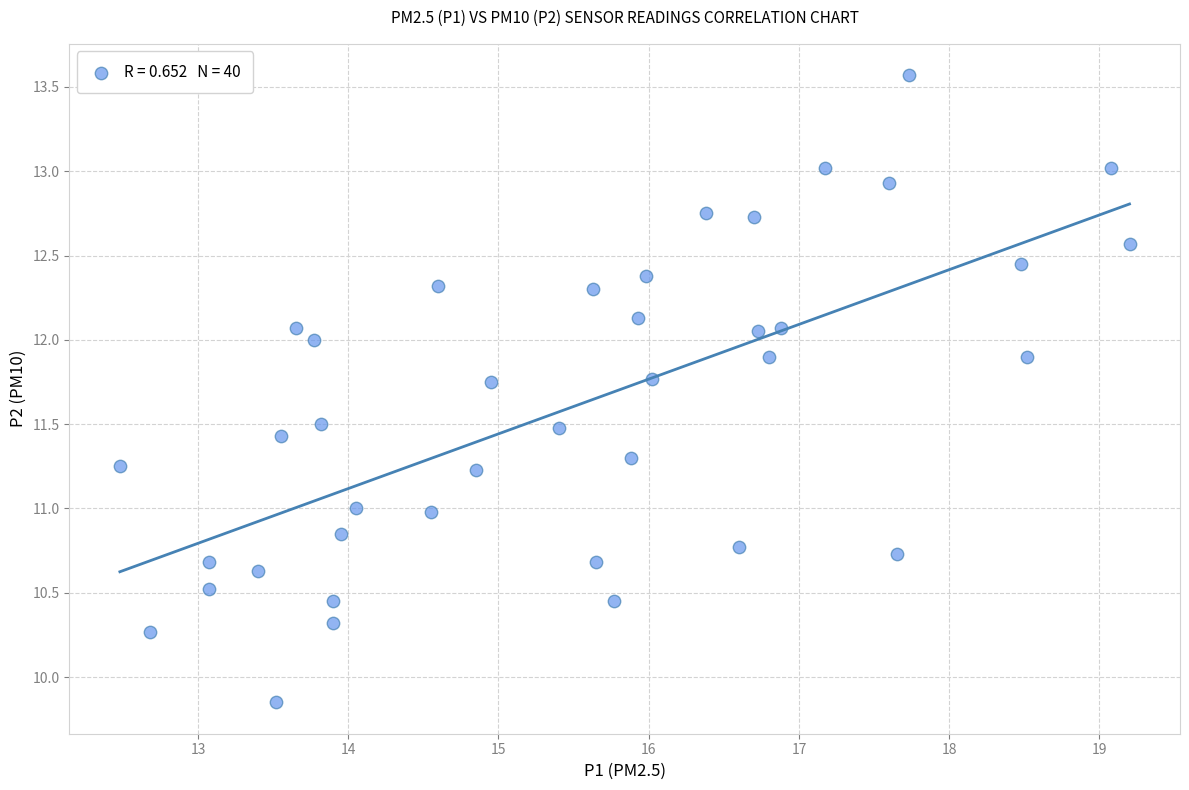

What is the range of X values (max minus min)?

6.7